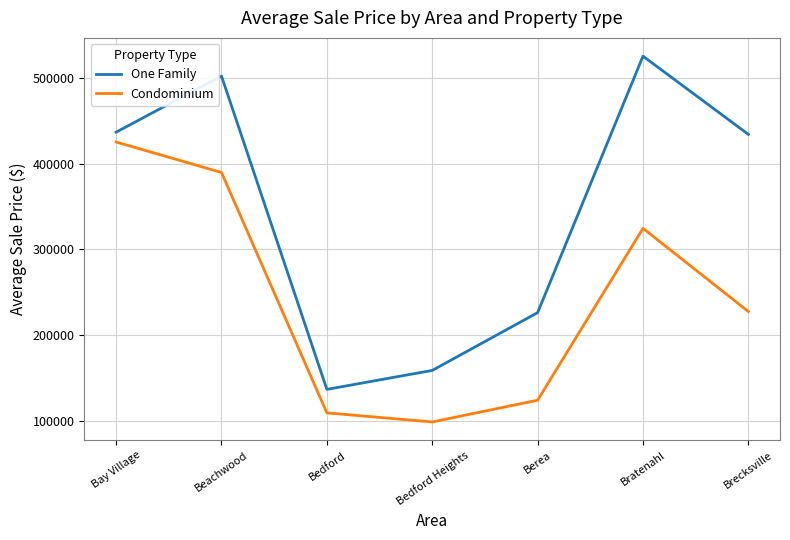

List the series in order of their overall mean, lowest first.

Condominium, One Family